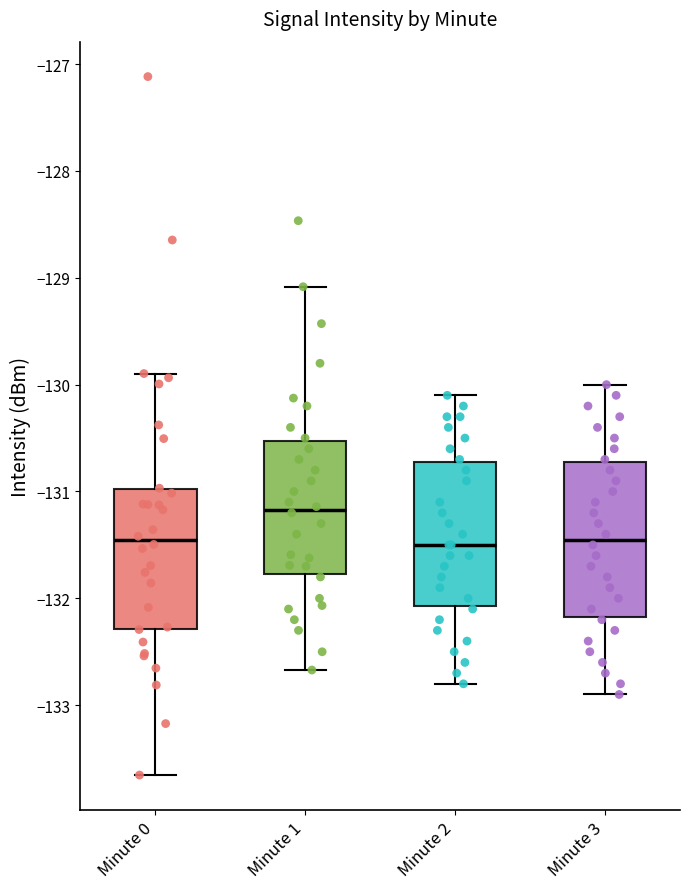

Reading left to right, transcribe this box plot: for each box, give where its median line is, the range the box spans, and where its two whiskers end, as read against the y-axis. The values are not printed on the chart, so give them approximately, as read against the axis.

Minute 0: median -131.5, box -132.3 to -131.0, whiskers -133.7 to -129.9
Minute 1: median -131.2, box -131.8 to -130.5, whiskers -132.7 to -129.1
Minute 2: median -131.5, box -132.1 to -130.7, whiskers -132.8 to -130.1
Minute 3: median -131.4, box -132.2 to -130.7, whiskers -132.9 to -130.0